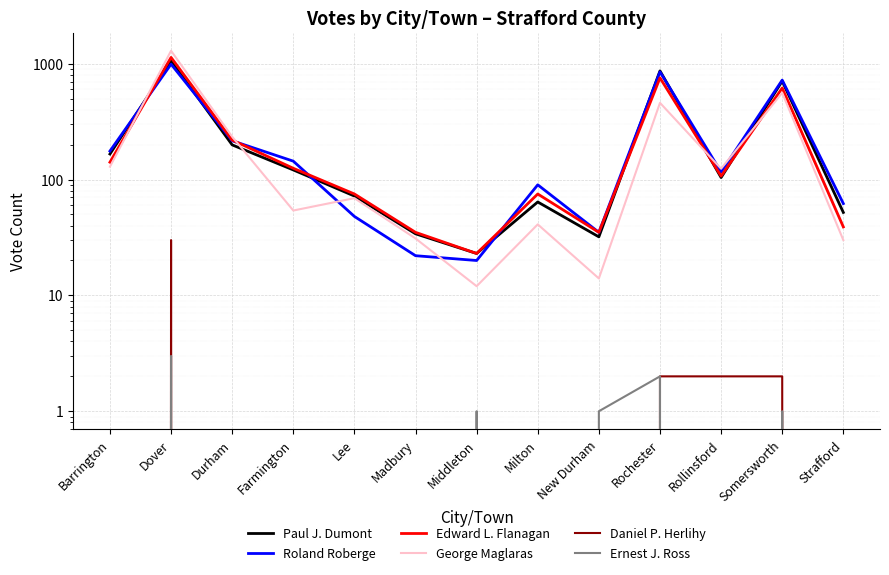

What is the label of the 2nd point from the right?

Somersworth